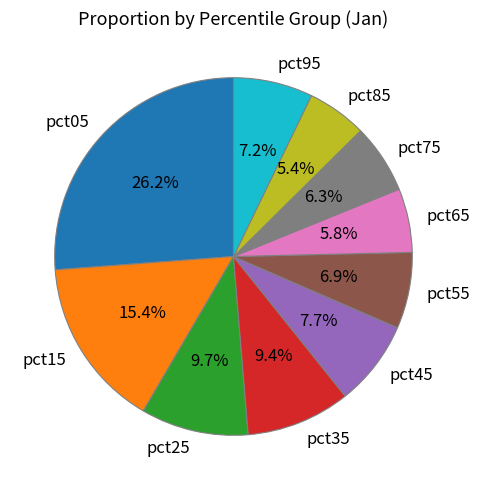

To the nearest percent, what percentage of the pie is pct35?

9%